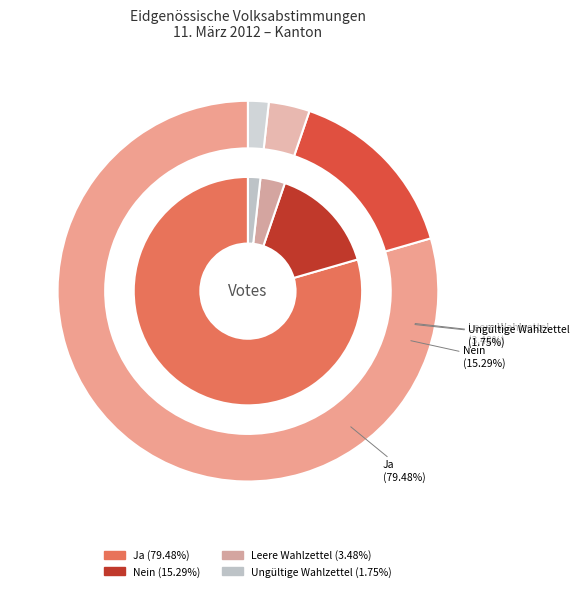

What portion of the pie excludes Nein?

84.7%